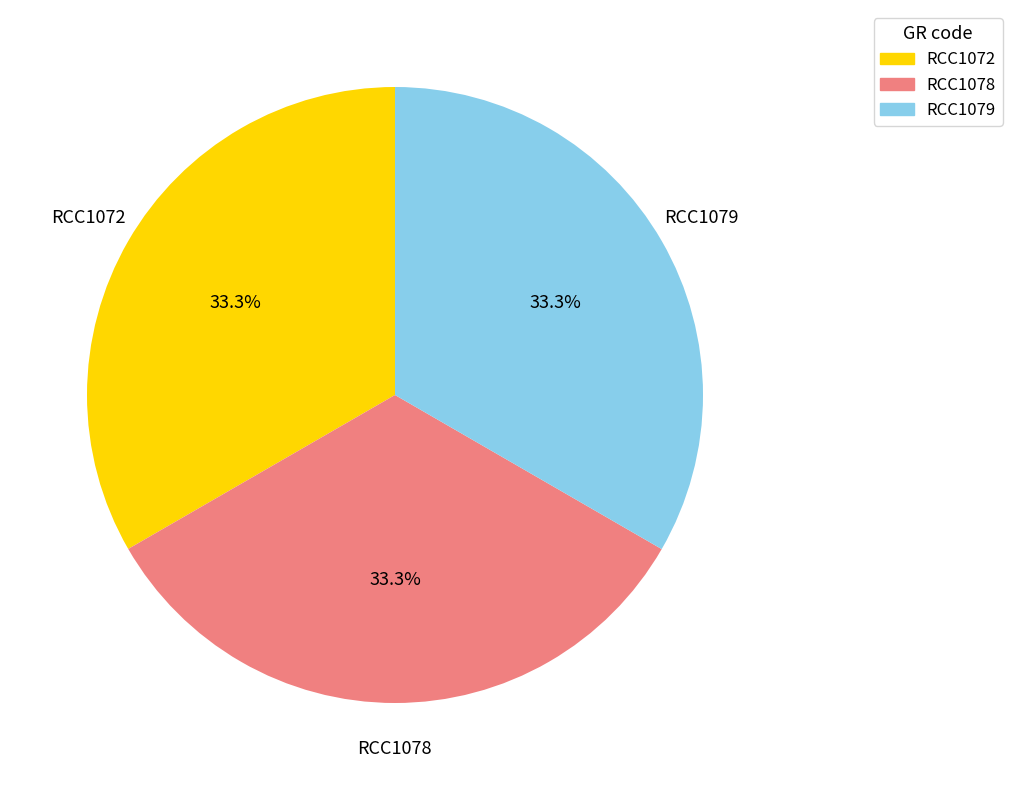

How many slices are in this pie chart?

3